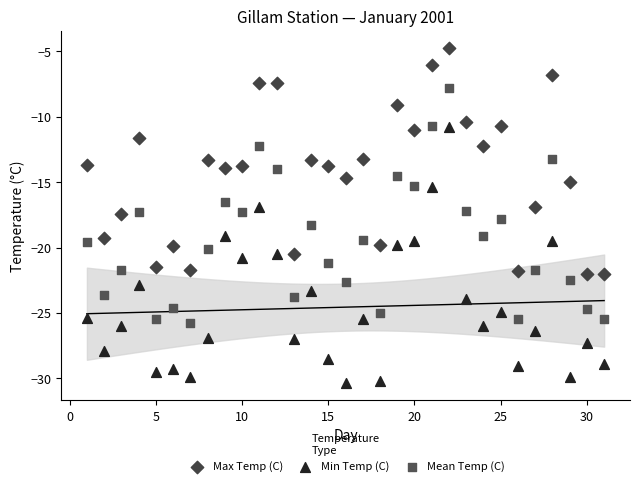

Across all data points, what is the range of Y values (max minus min)?

25.7